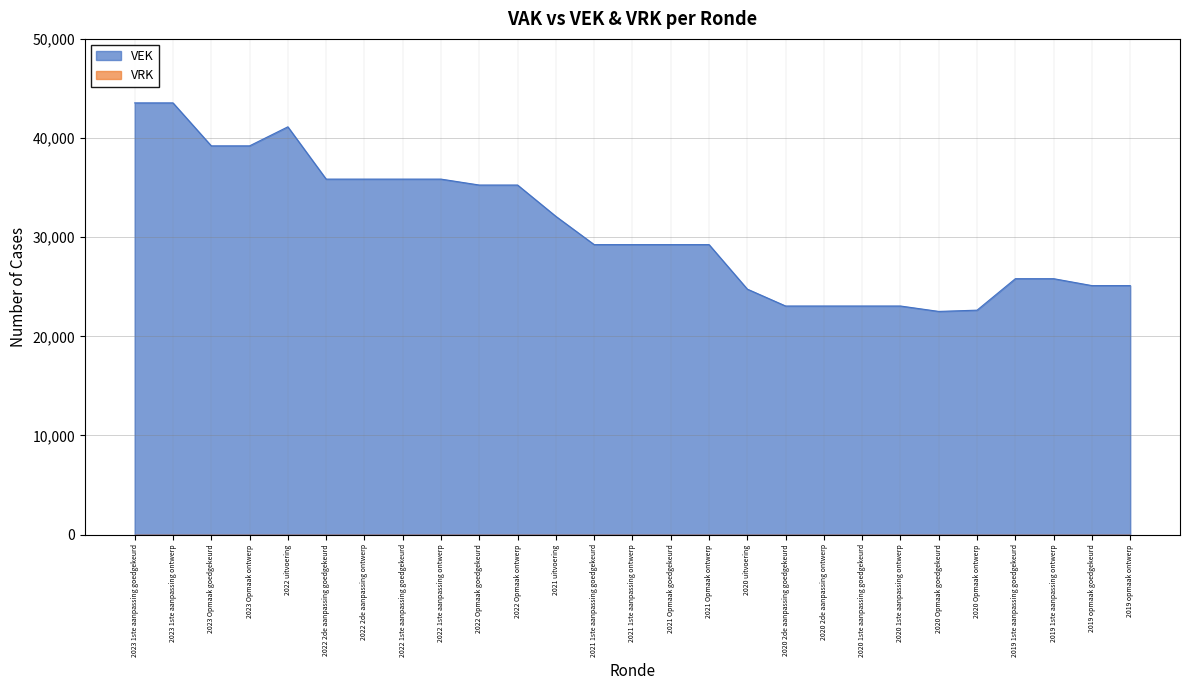

How many interior local valleys (lower than both neighbors) does the data have?

1